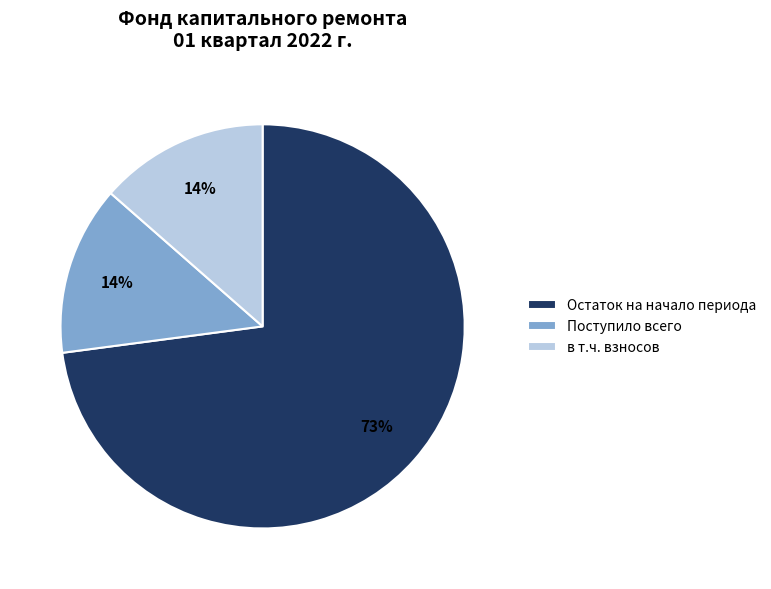

Which category has the biggest portion of the pie?

Остаток на начало периода